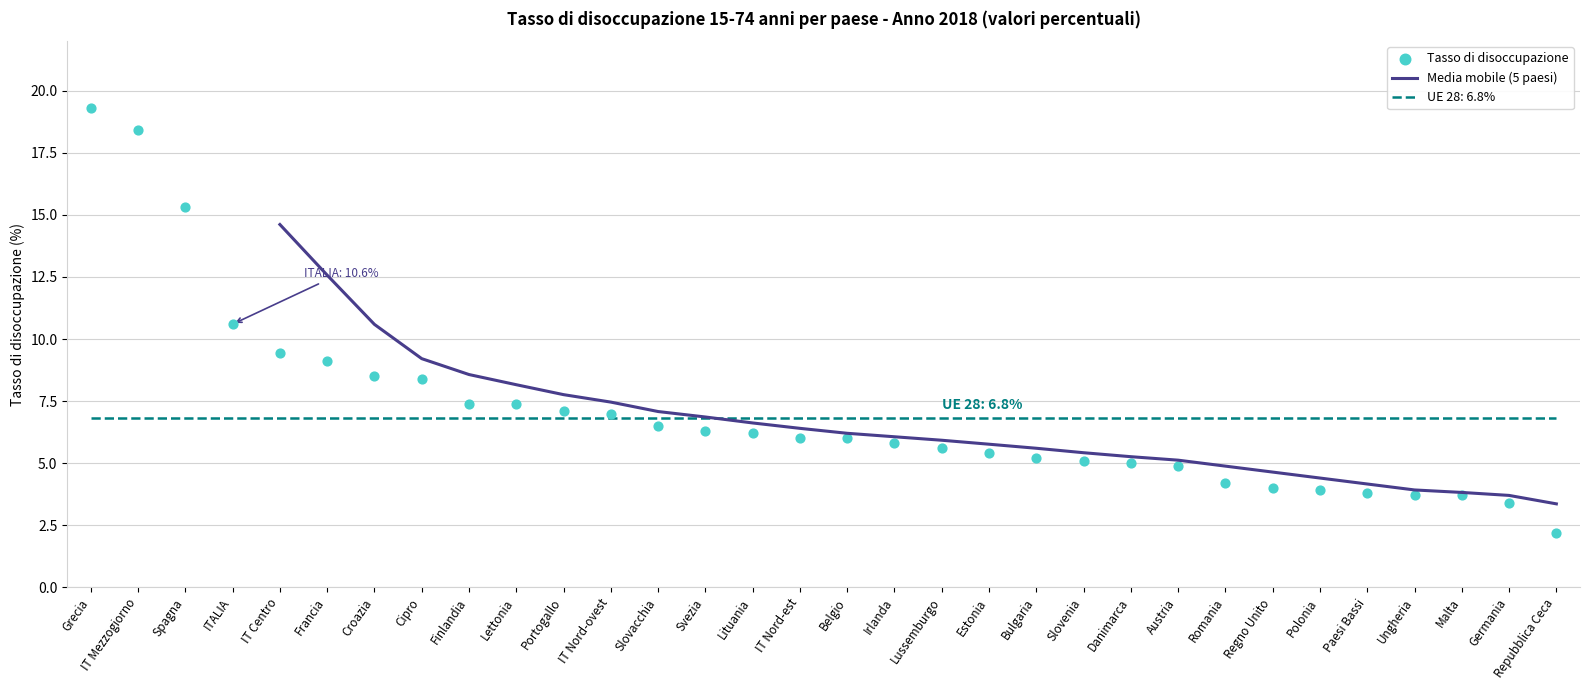

What is the change in value from IT Mezzogiorno to Bulgaria?

-13.2